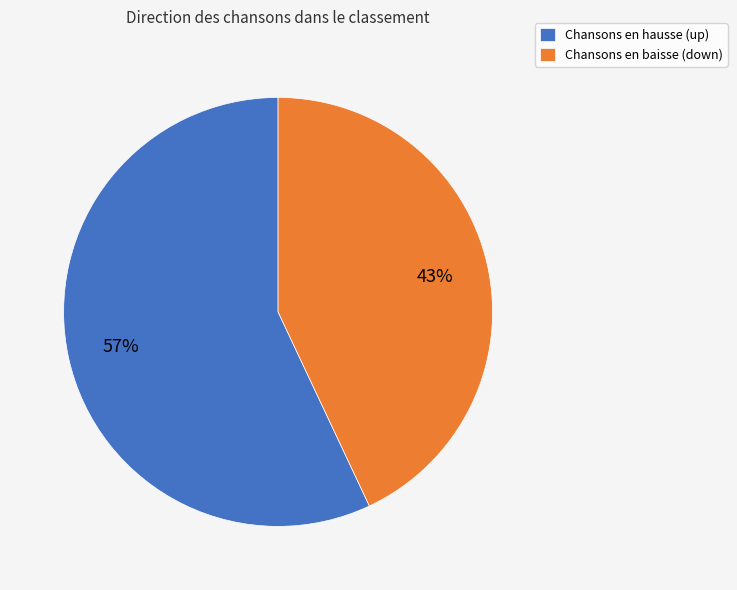

How many segments does this pie chart have?

2